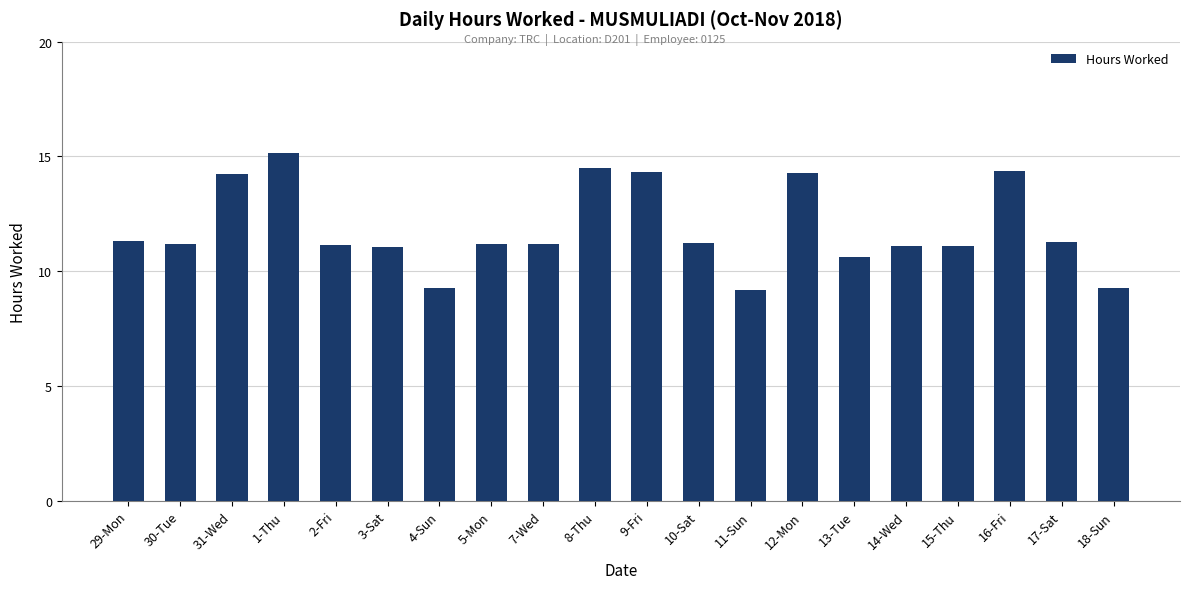

What is the difference between the second highest and second lowest values?

5.2